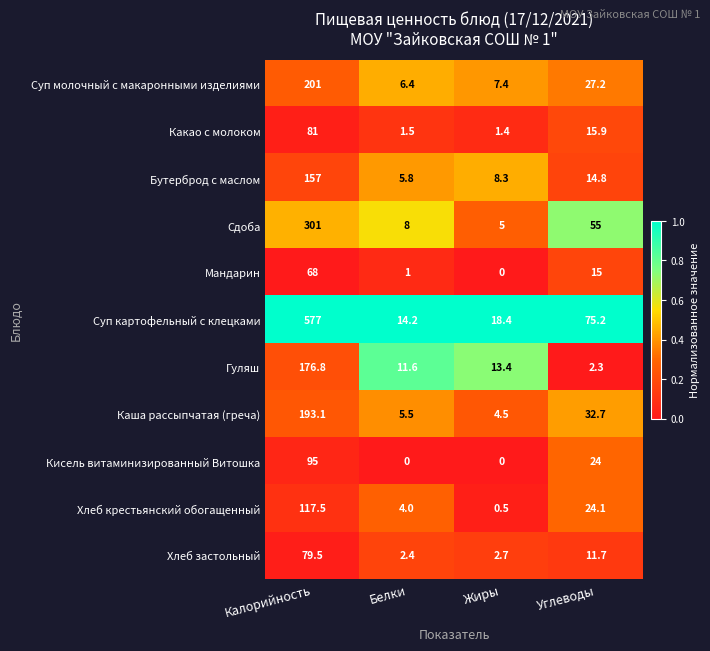

The value of Хлеб застольный at Жиры is 2.7. True or false?

True